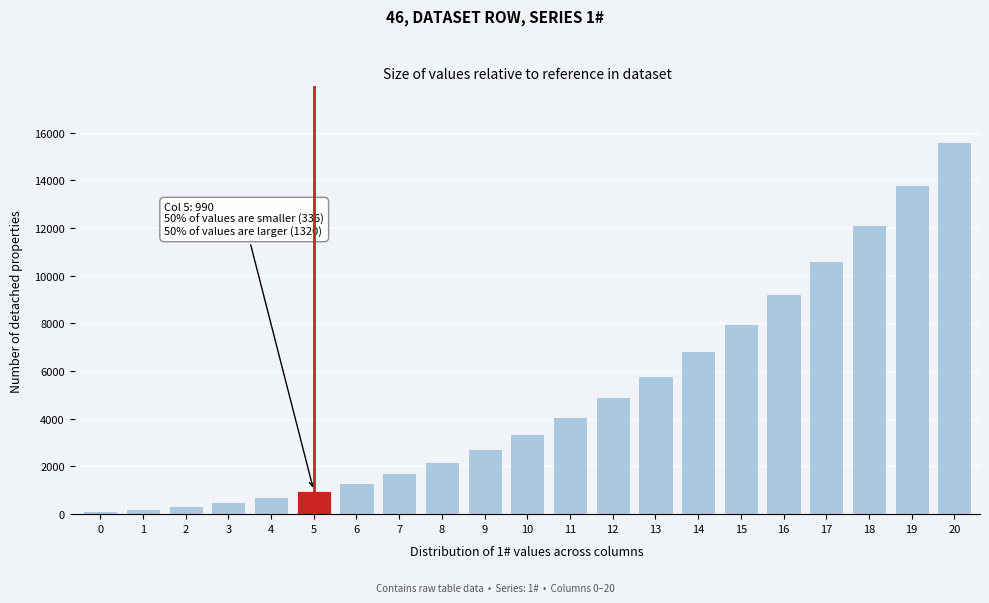

Reading right to left, transcribe all the data shown in this chart.

20=15600	19=13800	18=12144	17=10626	16=9240	15=7980	14=6840	13=5814	12=4896	11=4080	10=3360	9=2730	8=2184	7=1716	6=1320	5=990	4=720	3=504	2=336	1=210	0=120